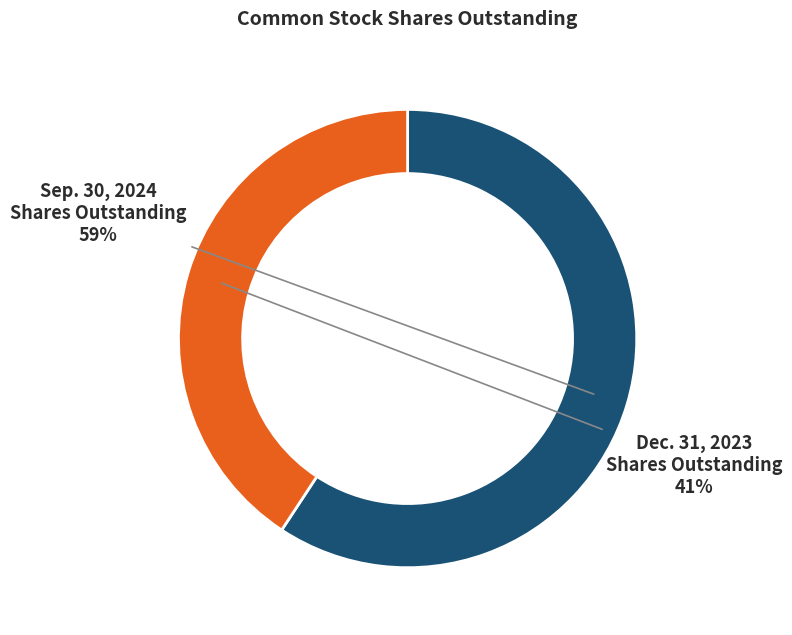

True or false: Sep. 30, 2024 Shares Outstanding accounts for 44% of the total.

False